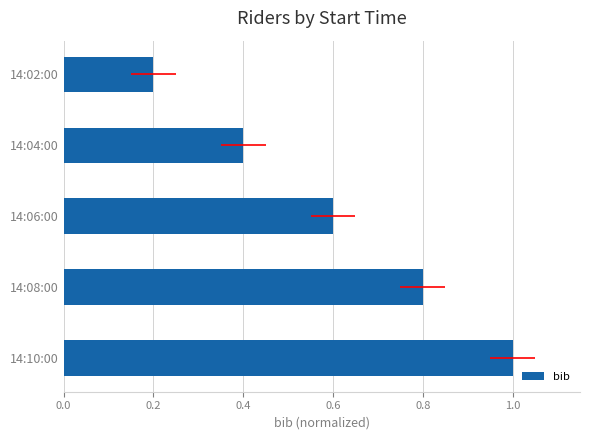

The value at 14:02:00 is 0.2. True or false?

True